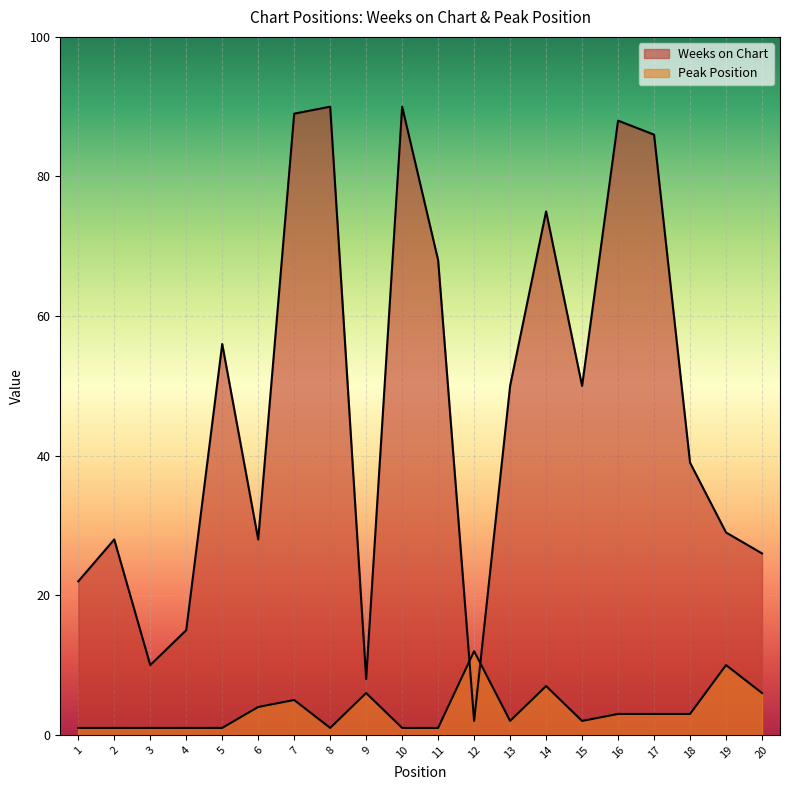

Which series changed the most between 2 and 8?

Weeks on Chart